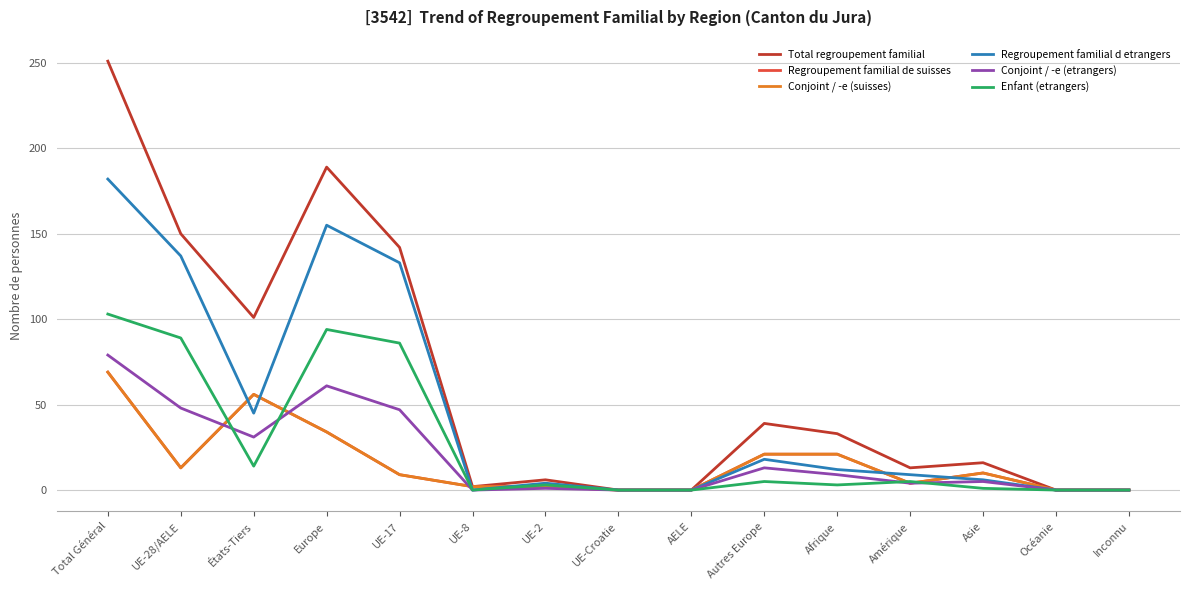

What is the sum of all Regroupement familial de suisses values?

241